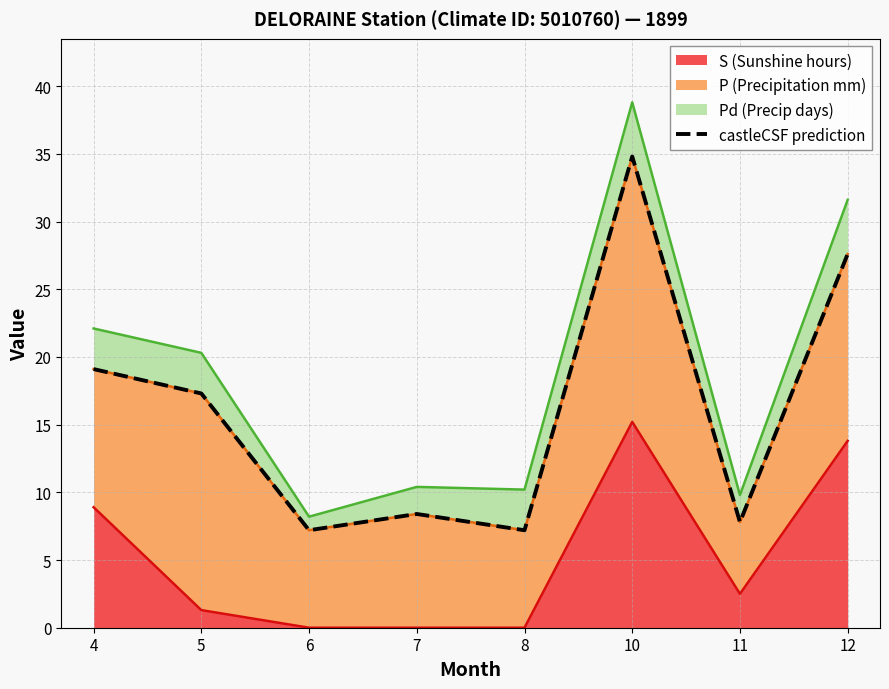

How many values are below 17?

4